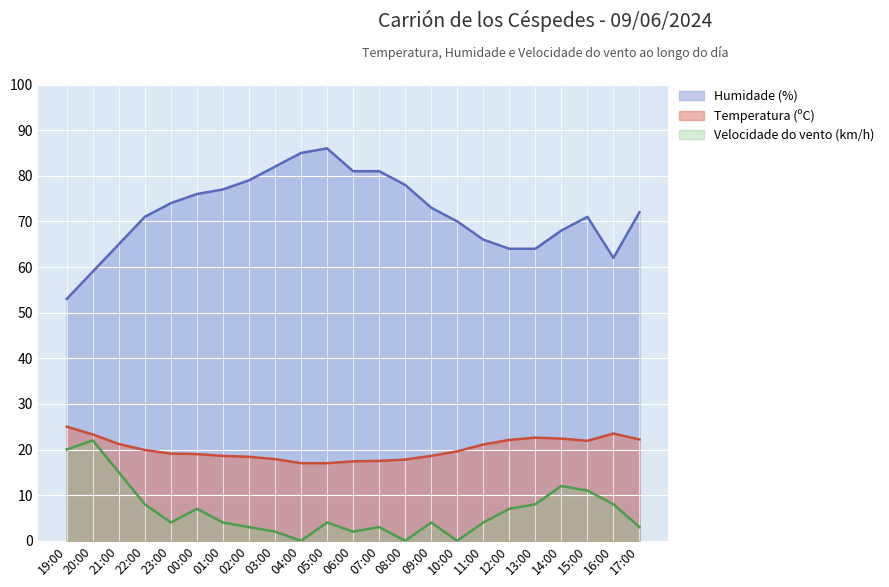

List the labels in order of Humidade (%) value, largest first.

05:00, 04:00, 03:00, 06:00, 07:00, 02:00, 08:00, 01:00, 00:00, 23:00, 09:00, 17:00, 22:00, 15:00, 10:00, 14:00, 11:00, 21:00, 12:00, 13:00, 16:00, 20:00, 19:00